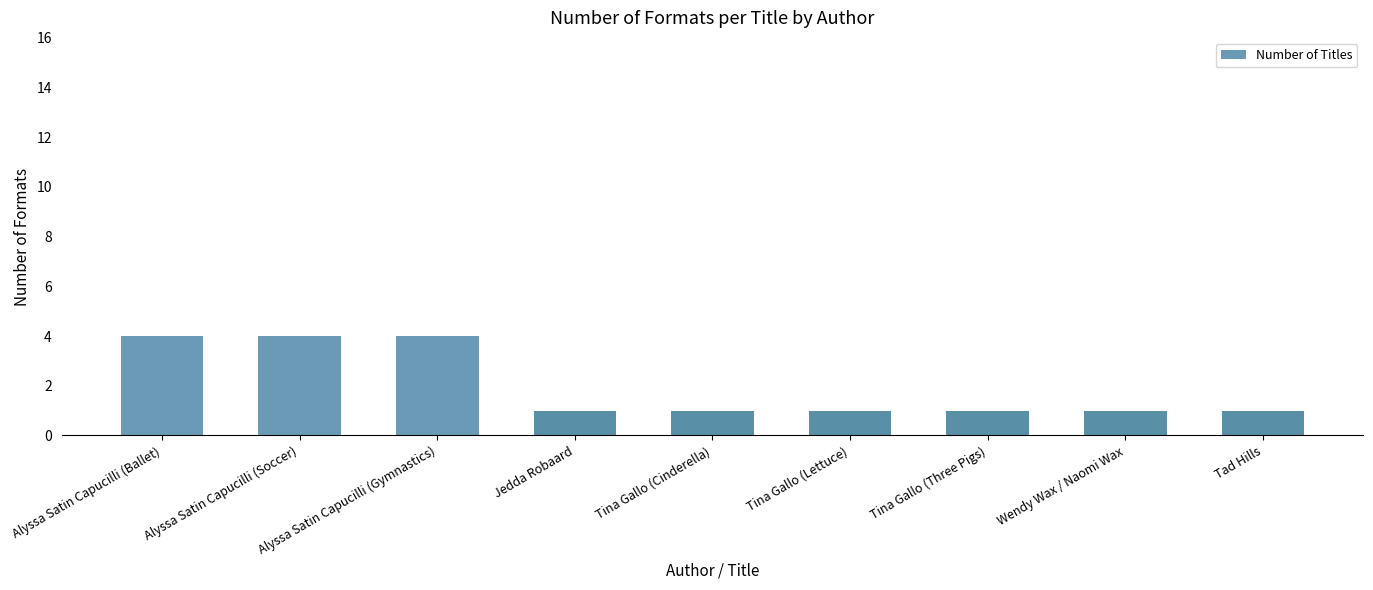

What is the greatest value displayed?

4